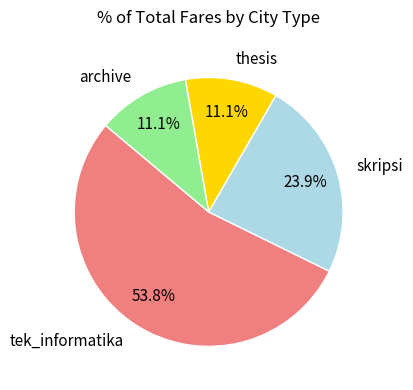

Approximately how many times larger is the value at skripsi compared to archive?

2.2